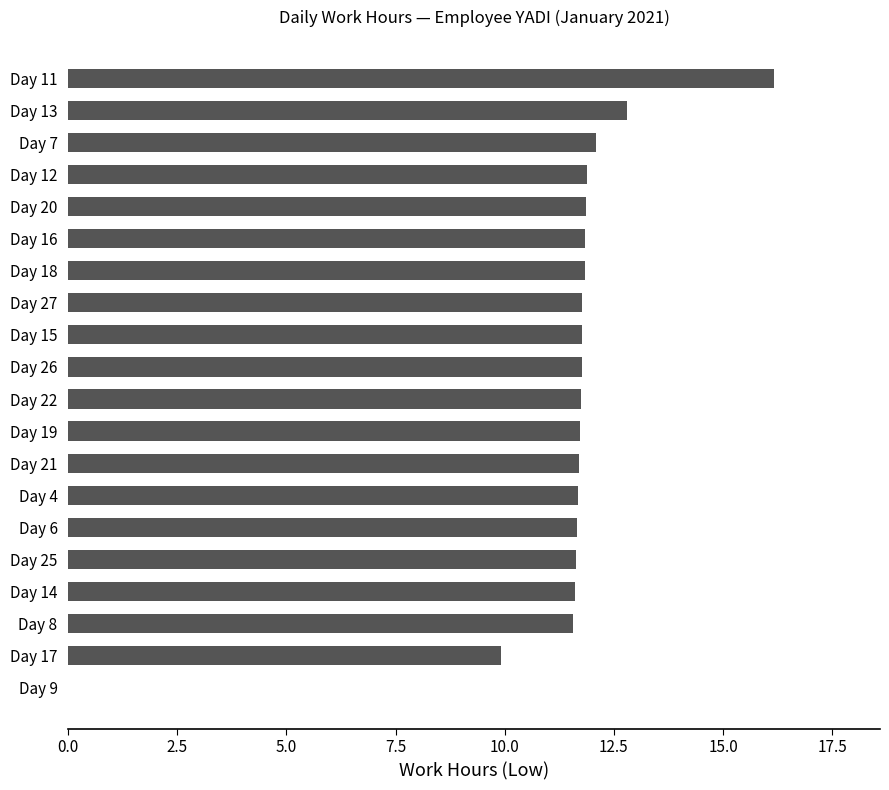

Which has a higher value, Day 8 or Day 7?

Day 7